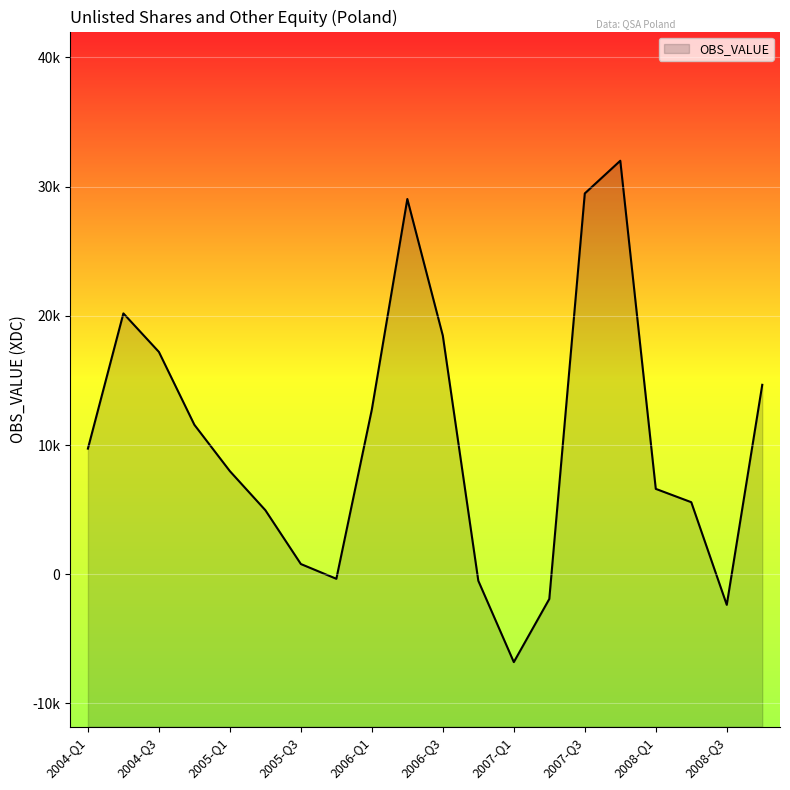

Which category has the lowest value across all series?

2007-Q1